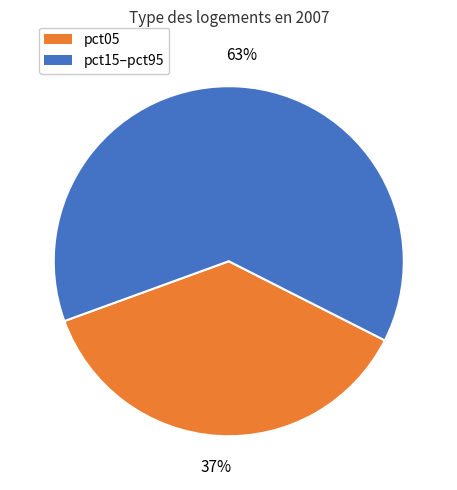

To the nearest percent, what is the average slice percentage?

50%